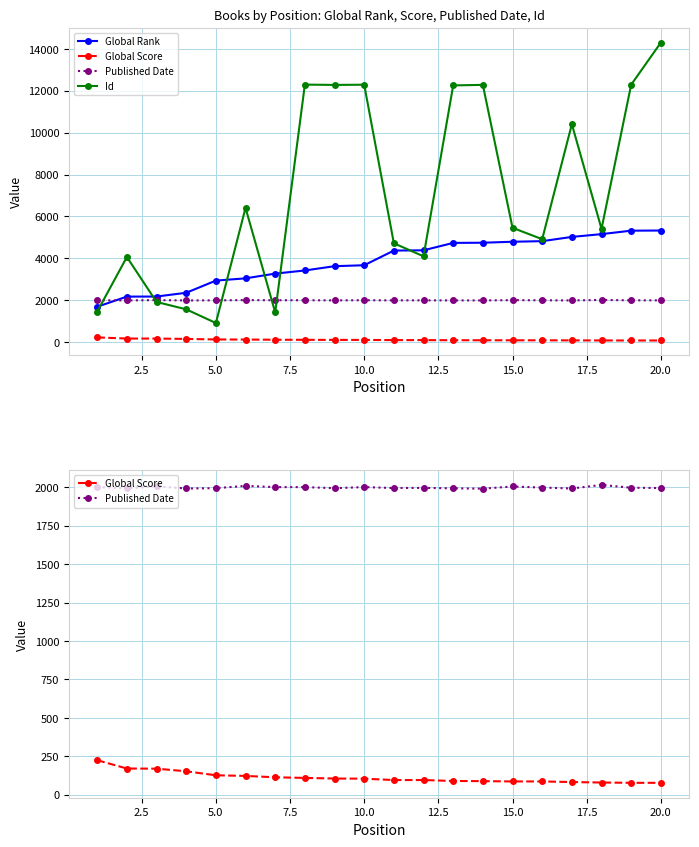

The value of Published Date at 15.0 is 619. True or false?

False